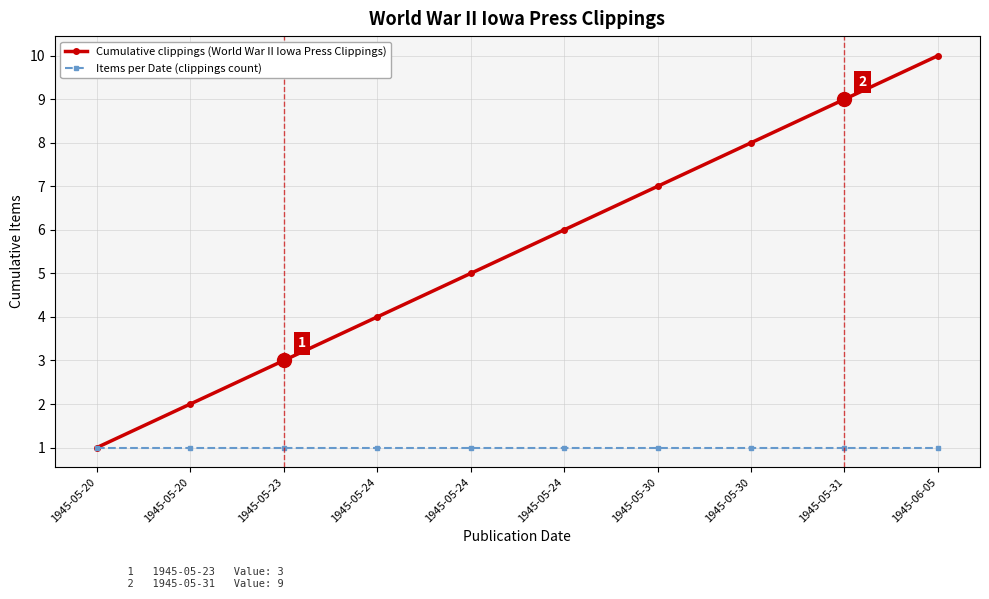

At which category is the sum across all series the highest?

1945-06-05